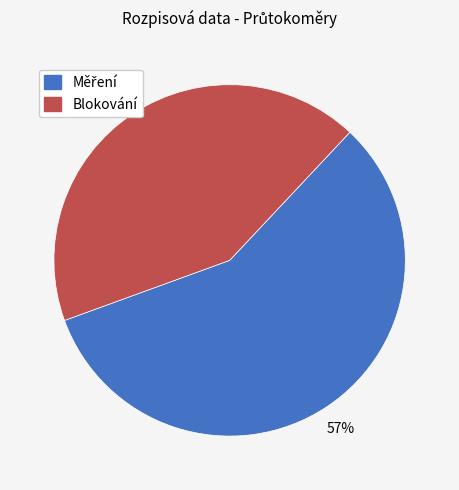

Is Blokování the majority of the pie?

No